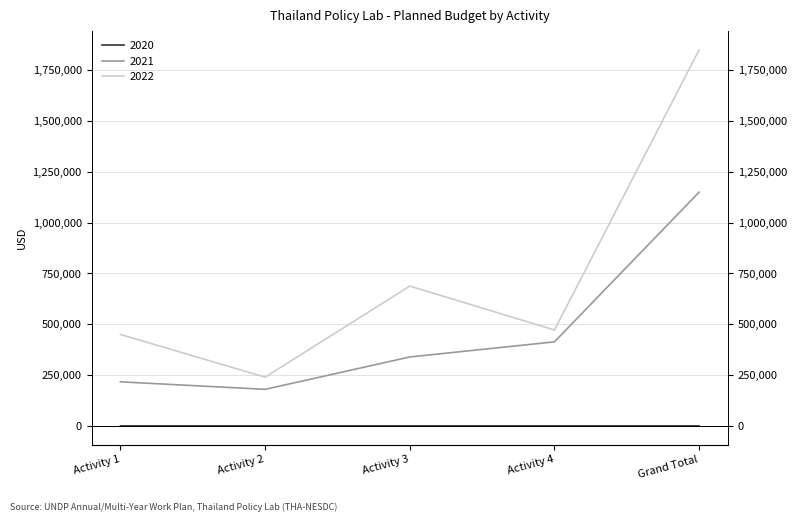

What is the sum of the 2021 values at Activity 4 and Activity 3?

752999